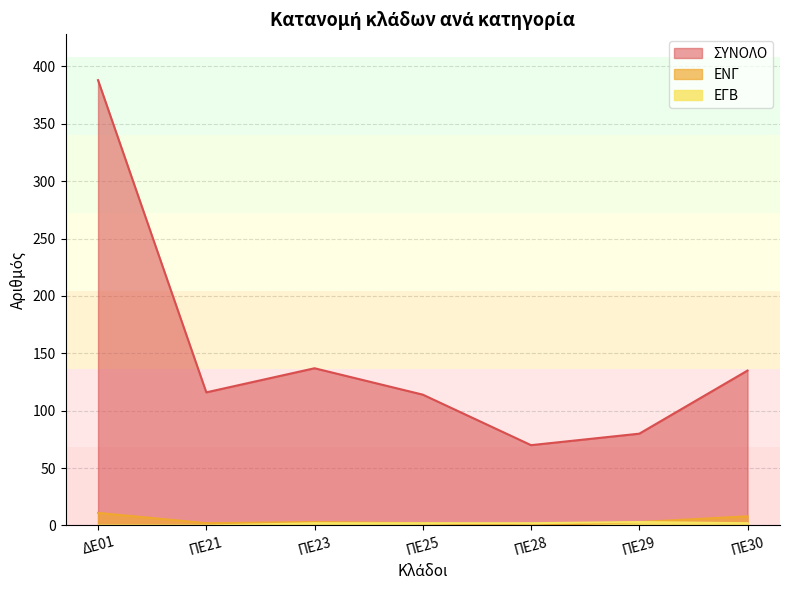

What is the total value across all series at ΠΕ23?

142